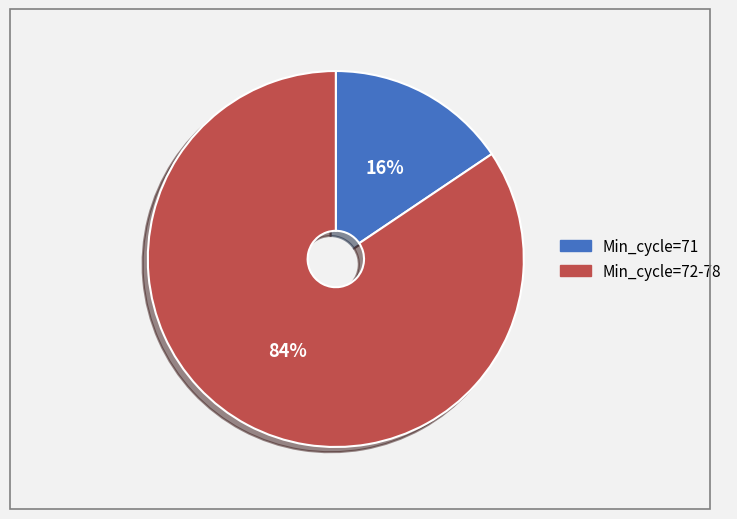

Does any single category account for the majority?

Yes